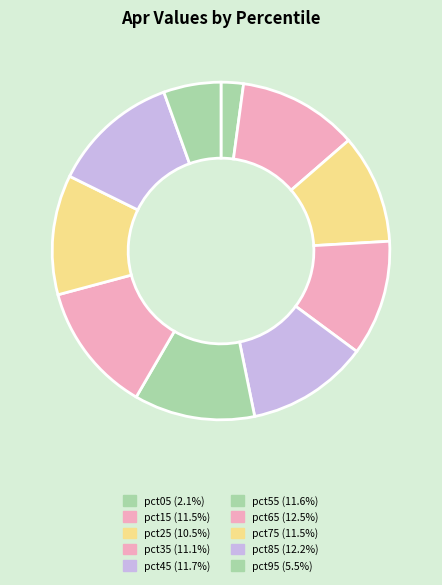

Combined, what portion of the pie is pct35 and pct55?

22.6%